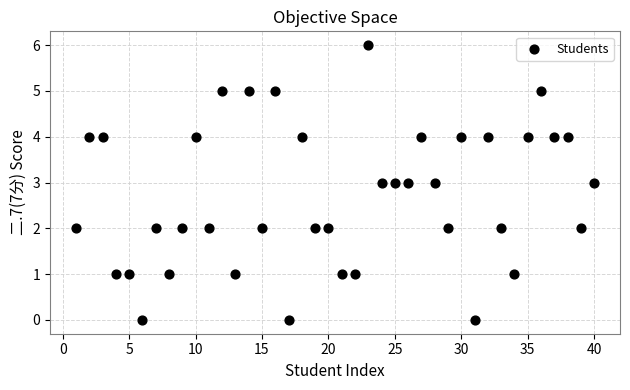

What is the range of X values (max minus min)?

39